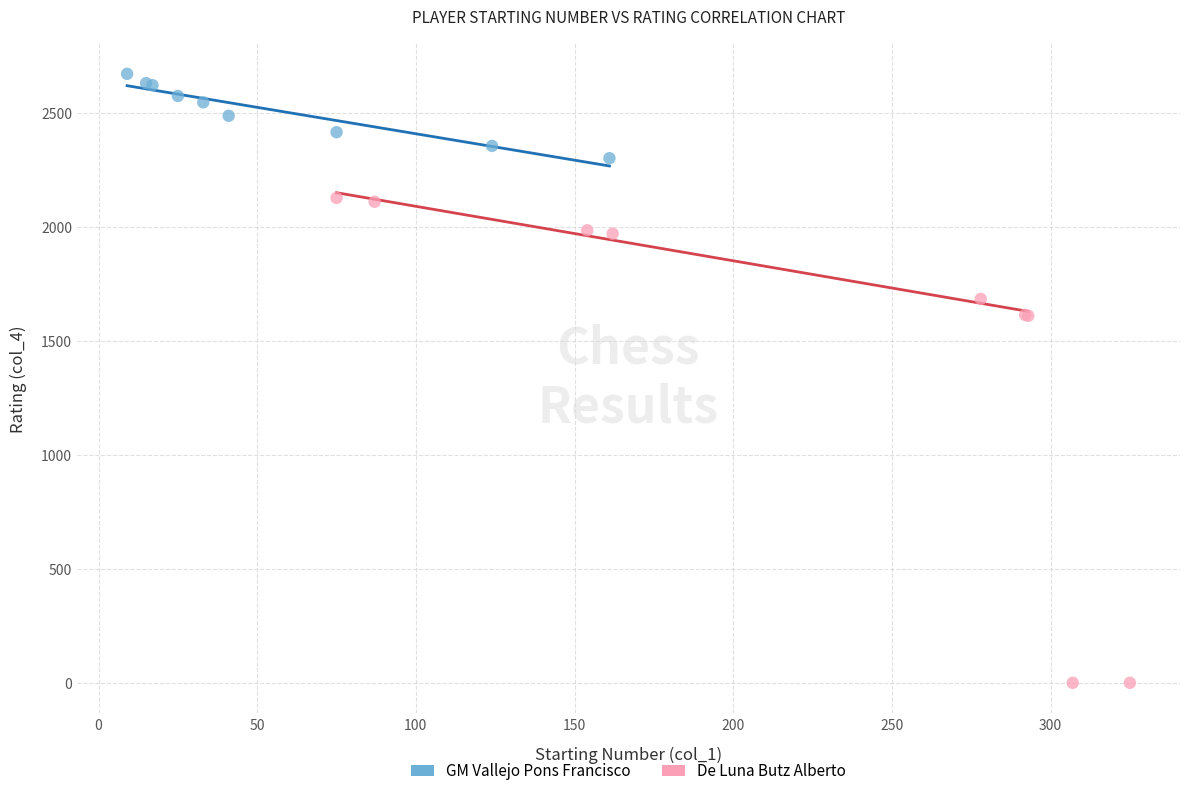

What are all the series names shown in the legend?

GM Vallejo Pons Francisco, De Luna Butz Alberto